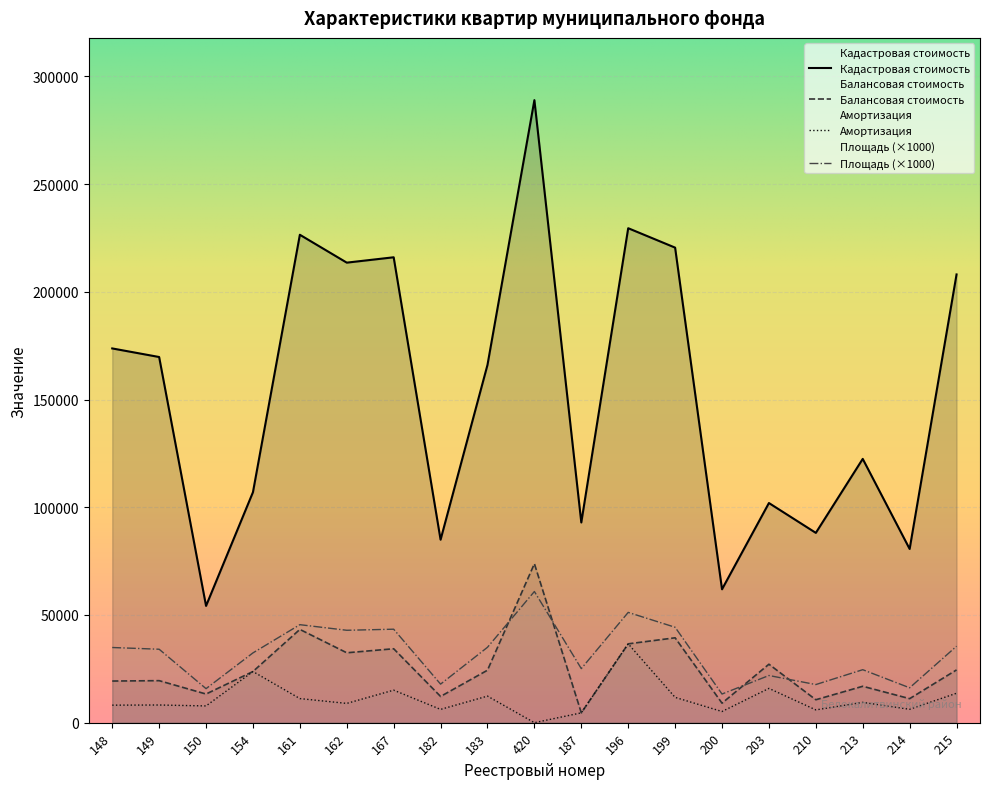

Reading right to left, extract all data points from this chart.

Площадь: 35500.0	16200.0	24600.0	17700.0	21900.0	13300.0	44300.0	51200.0	25100.0	60900.0	35000.0	17900.0	43400.0	42900.0	45500.0	32400.0	15800.0	34100.0	34900.0
Кадастровая стоимость: 208103.8	80652.7	122472.6	88120.5	101978.7	61932.2	220550.2	229566.0	92950.8	289022.9	166105.1	84950.9	216069.5	213580.2	226524.5	107001.4	54221.7	169768.9	173751.7
Балансовая стоимость: 24506.0	11155.0	16901.0	10648.0	27139.0	9059.0	39408.0	36602.0	4566.0	73811.0	24360.0	12180.0	34324.0	32454.0	43303.0	23751.0	13302.0	19512.0	19333.0
Амортизация: 13668.5	6222.1	9426.8	5939.3	15919.8	5193.2	11755.4	36602.0	4566.0	0.0	12338.9	6169.4	15103.5	8950.8	11188.9	23751.0	7777.8	8210.1	8135.0